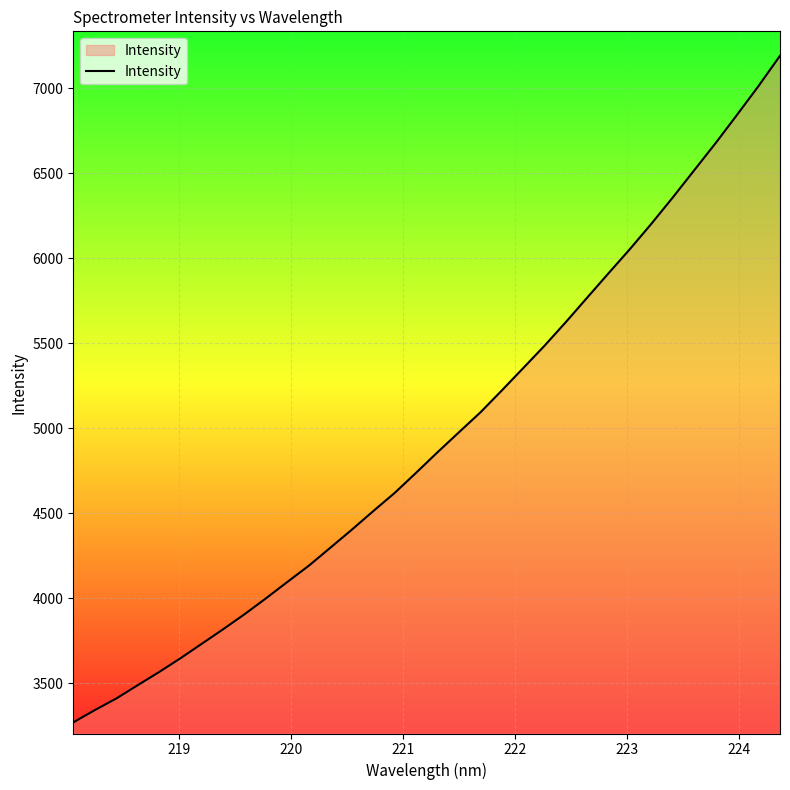

What is the maximum value shown in the chart?

7191.4